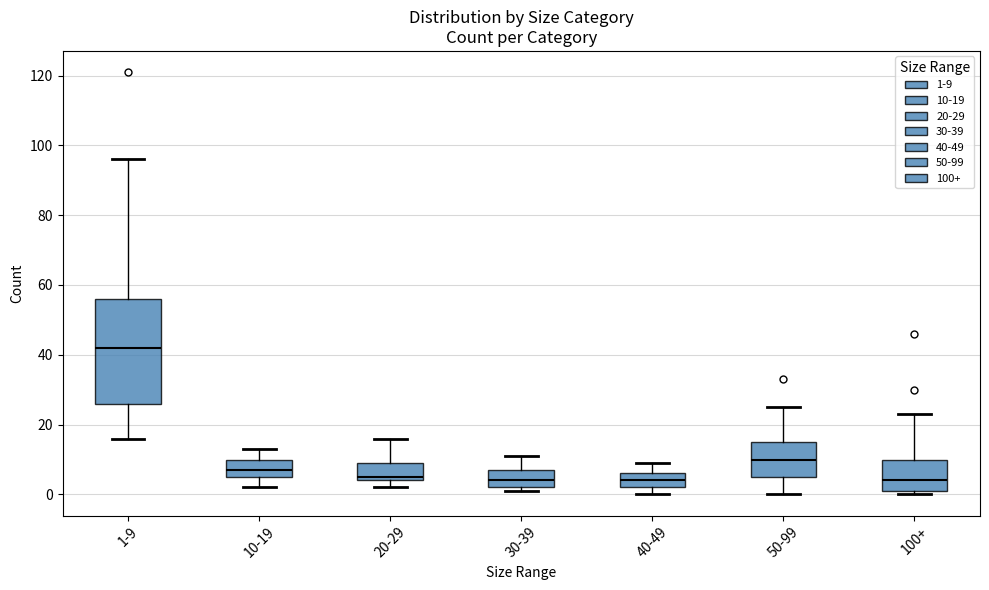

Reading left to right, read every box against the y-axis: the position of its median line, the range the box covers, and the ends of its whiskers. The values are not printed on the chart, so give them approximately, as read against the axis.

1-9: median 42, box 26 to 56, whiskers 16 to 96
10-19: median 8, box 6 to 10, whiskers 2 to 14
20-29: median 6, box 4 to 10, whiskers 2 to 16
30-39: median 4, box 2 to 8, whiskers 2 (just below the box's lower edge) to 12
40-49: median 4, box 2 to 6, whiskers 0 to 10
50-99: median 10, box 6 to 16, whiskers 0 to 26
100+: median 4, box 2 to 10, whiskers 0 to 24